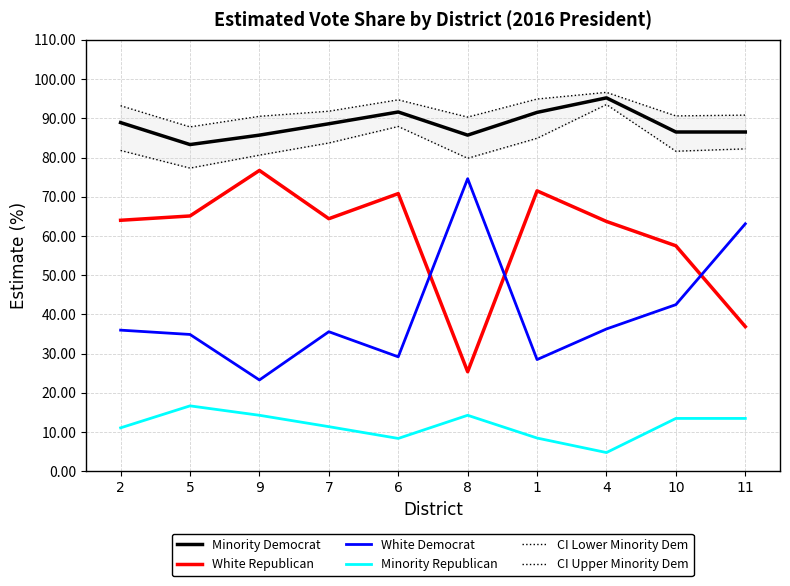

What is the value of the CI Upper Minority Dem point at the 2nd from the left?

87.8